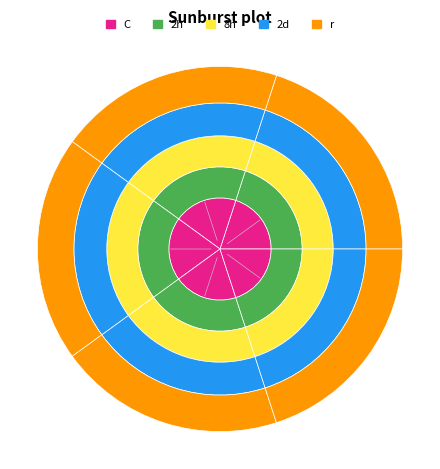

Which has a higher value, 1330 or 1323?

1323